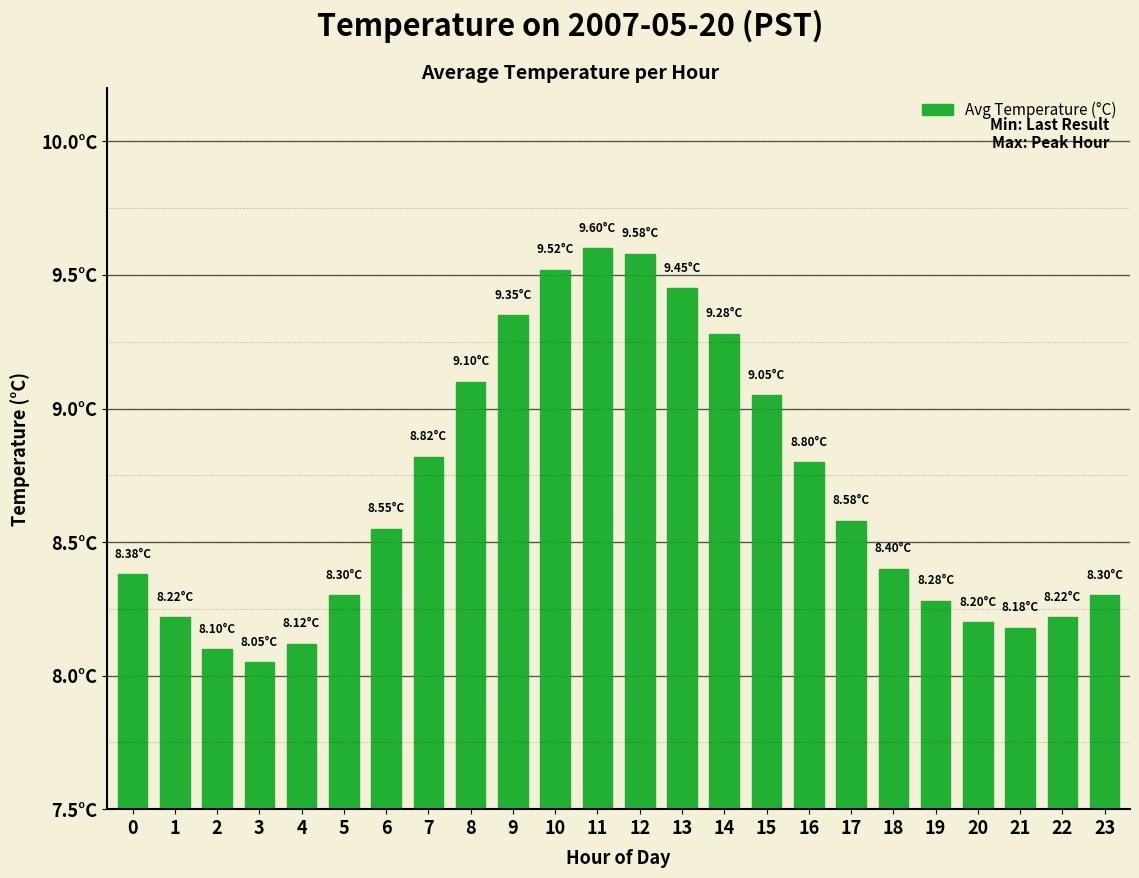

Does the chart contain any negative values?

No